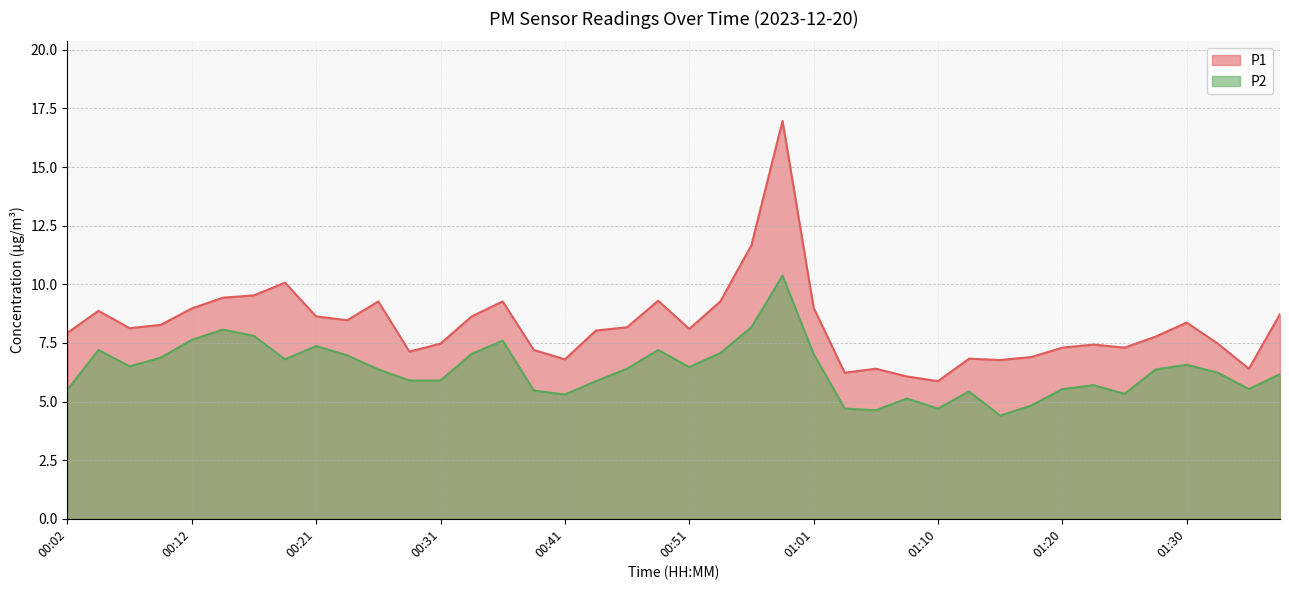

At how many categories does at least one series exceed 4?

40